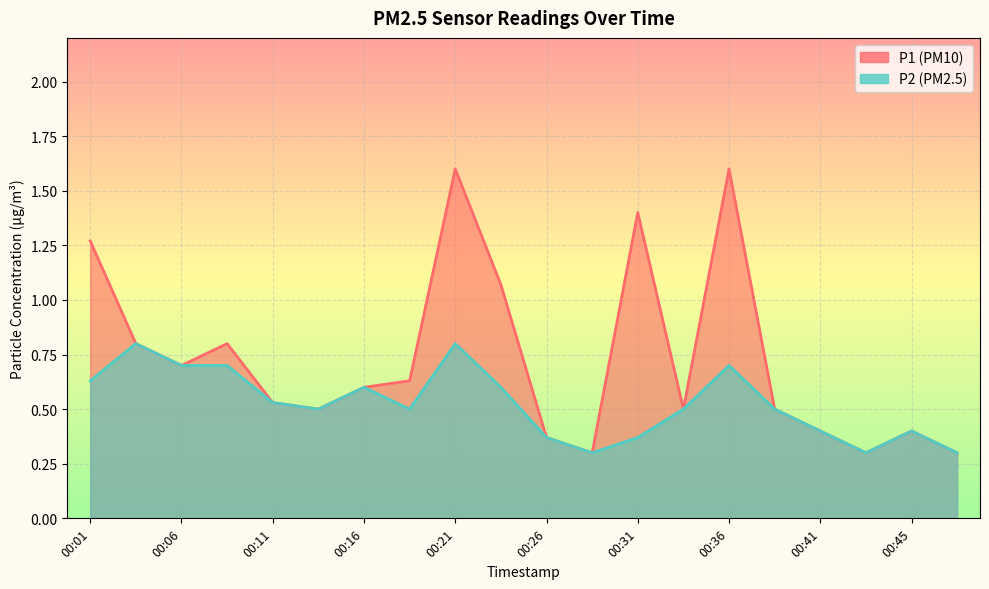

The P1 series shows 0.5 at 00:13. True or false?

True